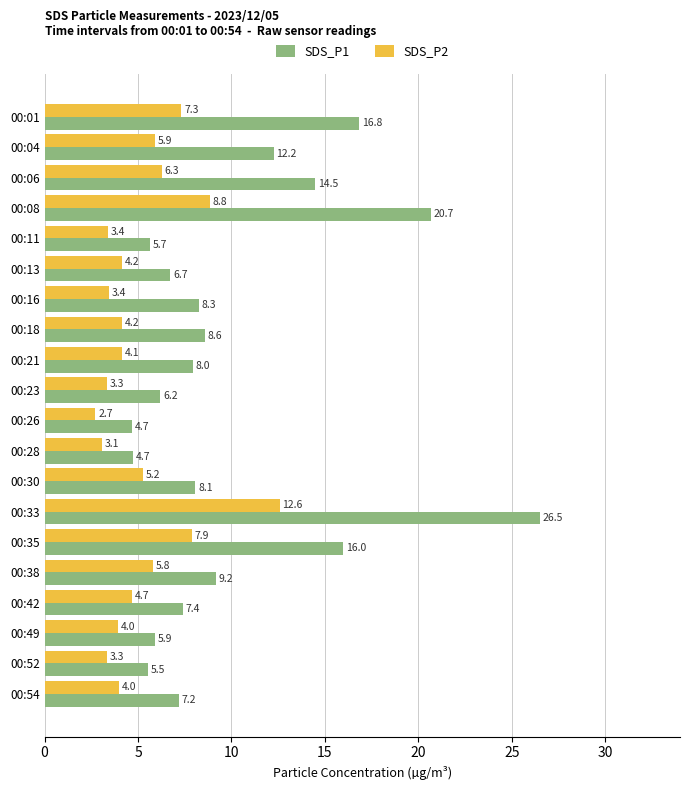

Which label corresponds to the largest value in the chart?

00:33